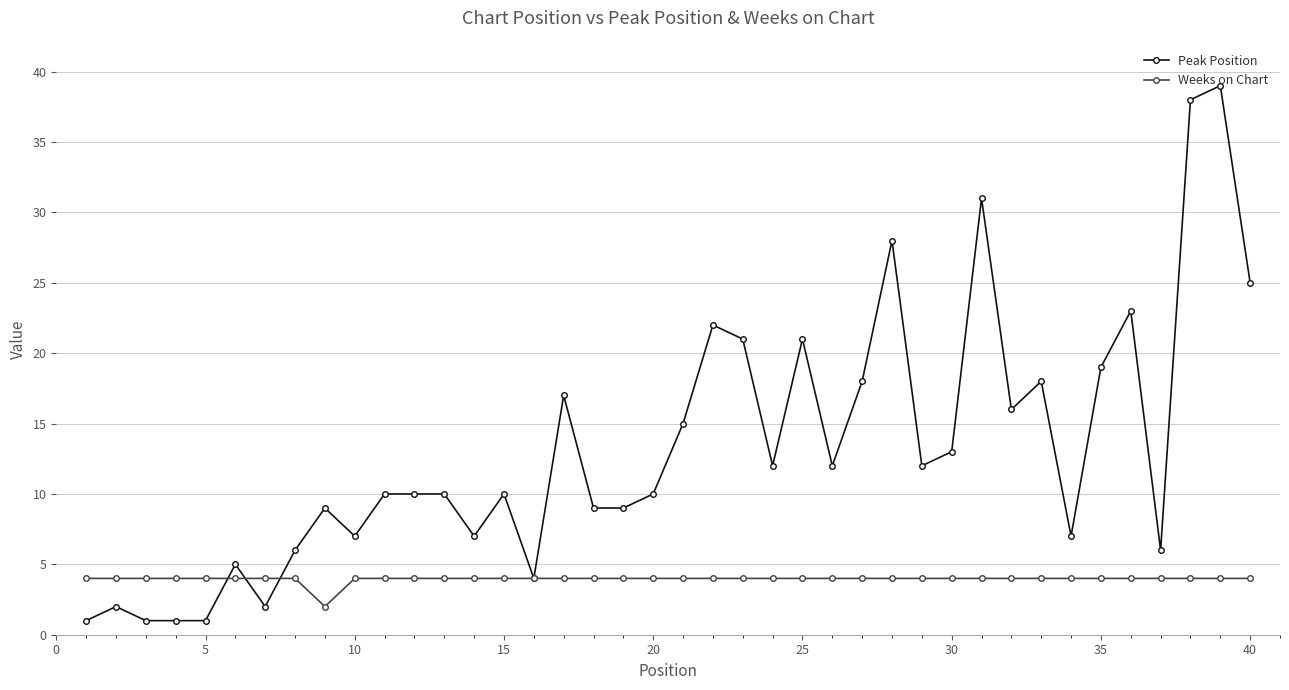

Which series has the widest spread of values?

Peak Position